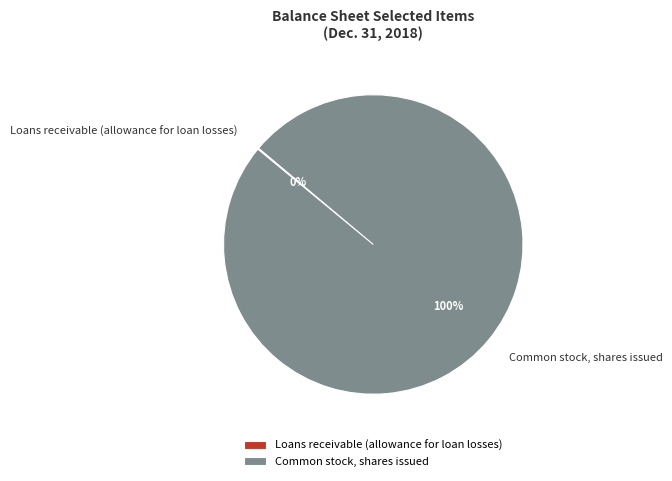

True or false: Common stock, shares issued accounts for 100% of the total.

True